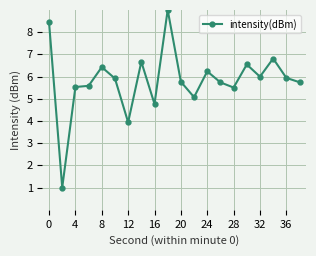

What is the greatest value displayed?

9.0